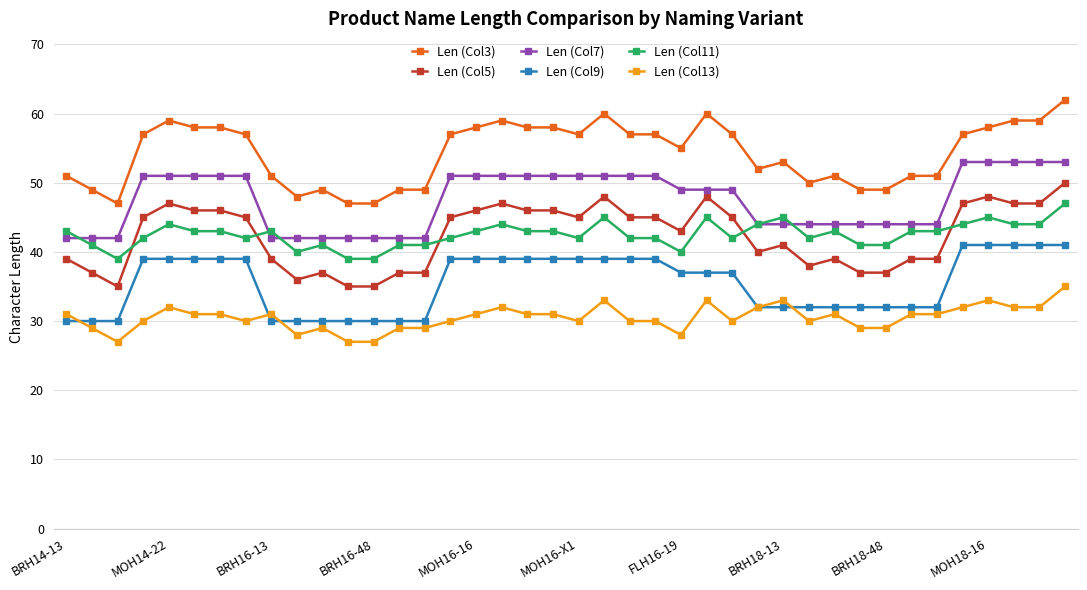

List the series in order of their peak value, highest first.

Len (Col3), Len (Col7), Len (Col5), Len (Col11), Len (Col9), Len (Col13)